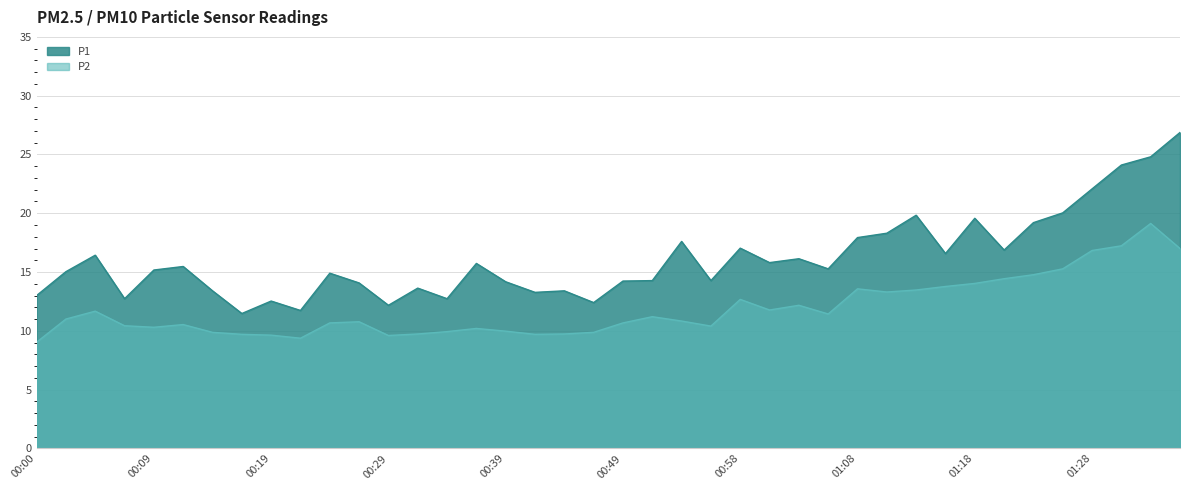

True or false: P2 has more than 2 interior local peaks.

True